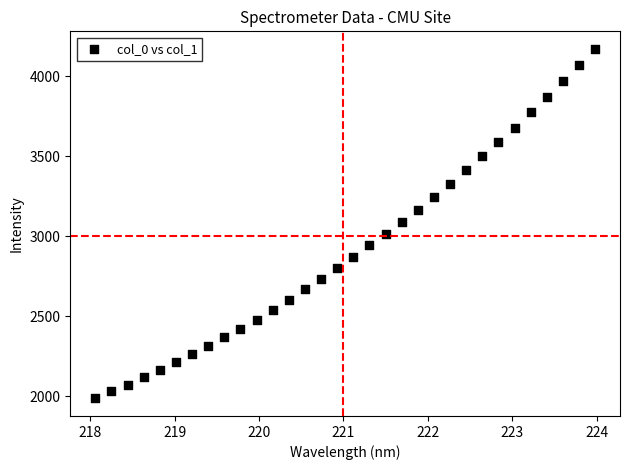

What is the range of Y values (max minus min)?

2187.1